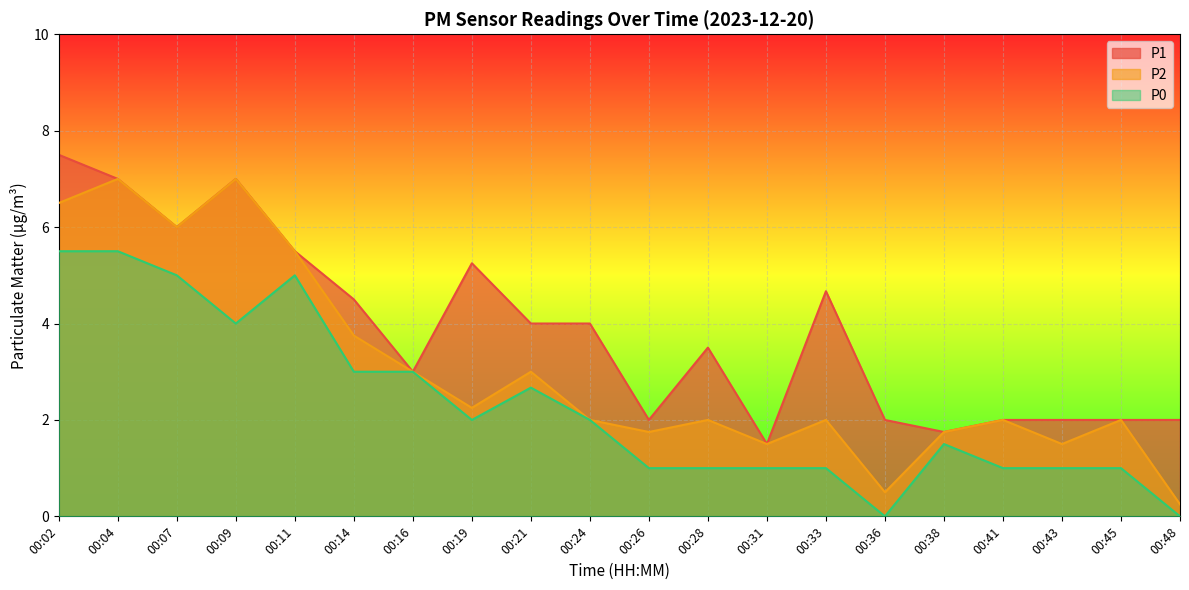

Is the value of P0 at 00:21 greater than the value of P2 at 00:33?

Yes